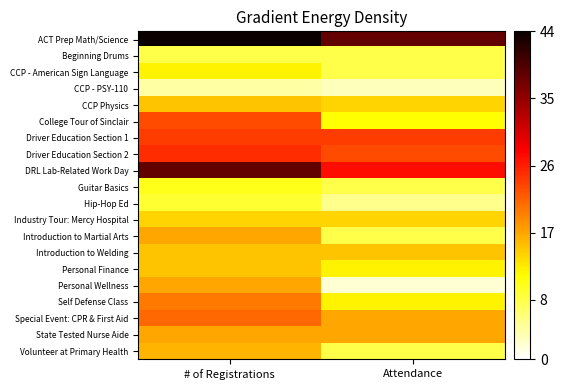

At how many categories does at least one series exceed 39?

1